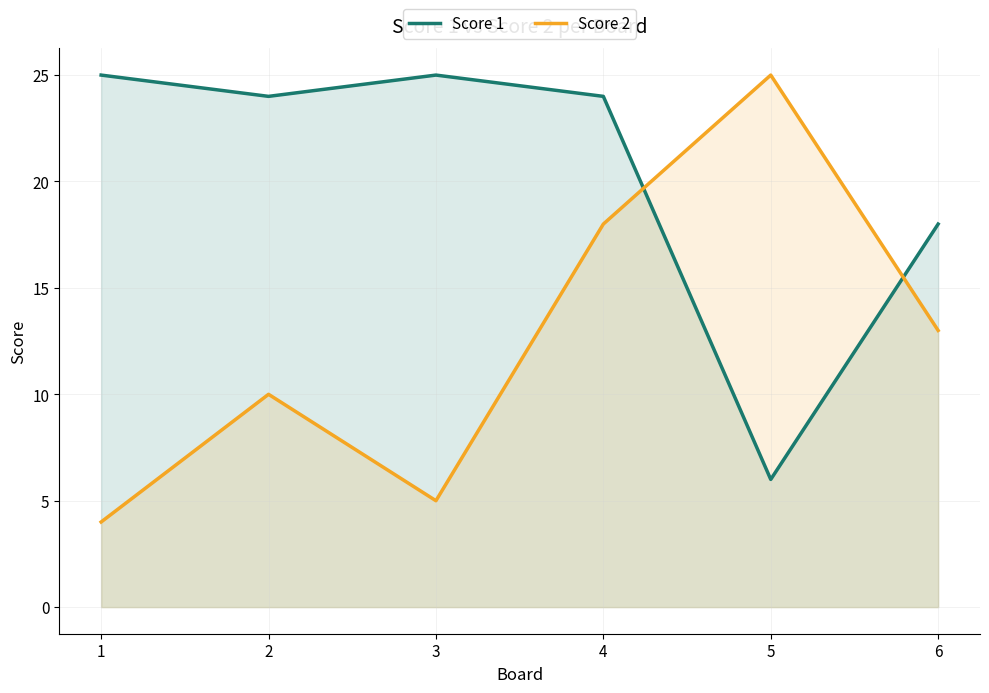

What is the maximum value shown in the chart?

25